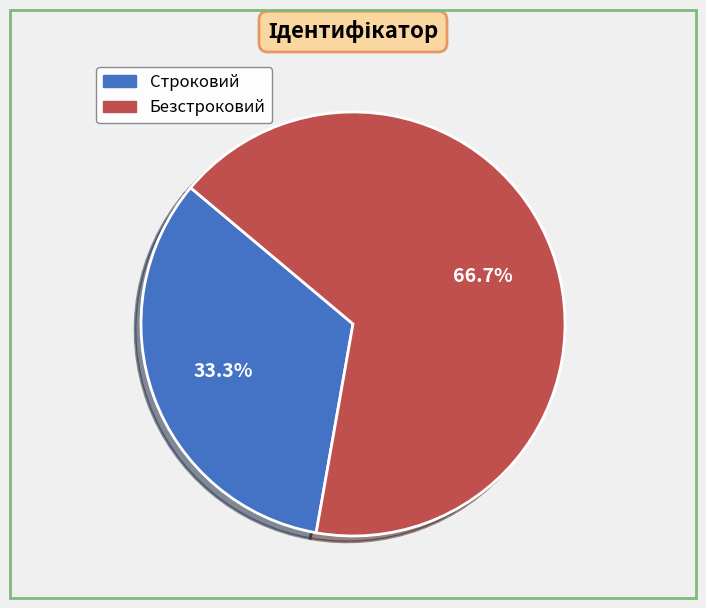

The Безстроковий slice represents 73% of the pie. True or false?

False